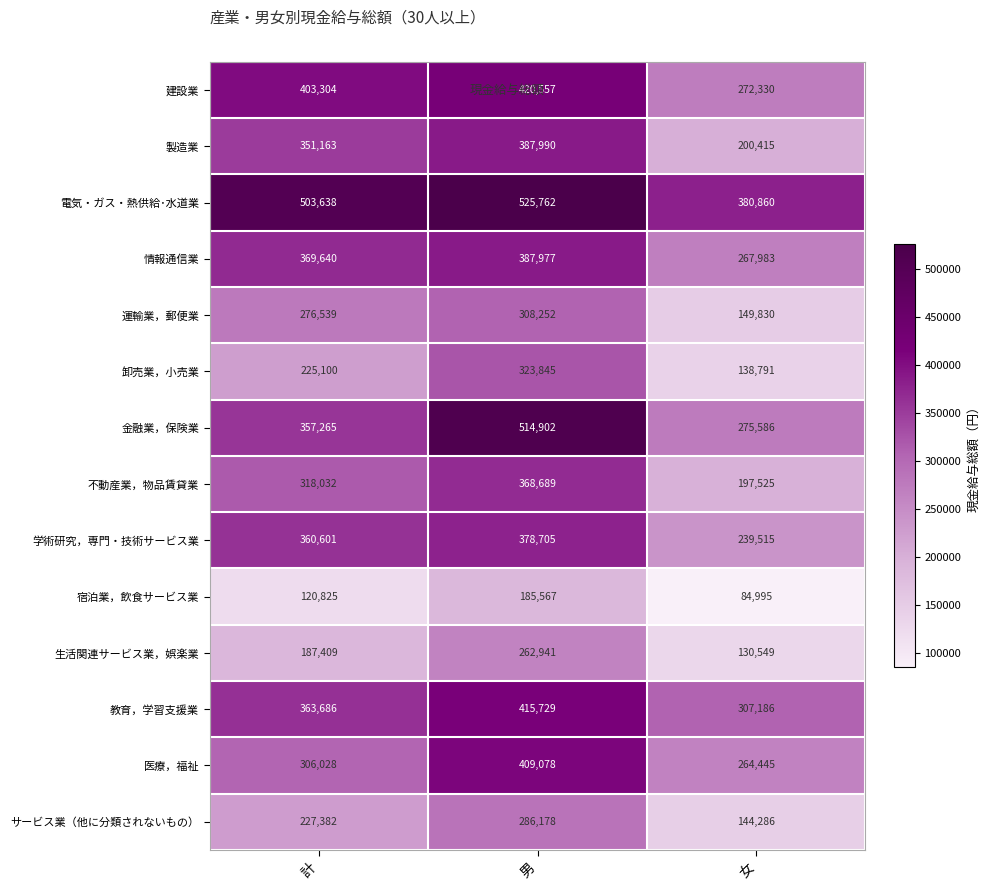

Which series changed the most between 計 and 女?

製造業